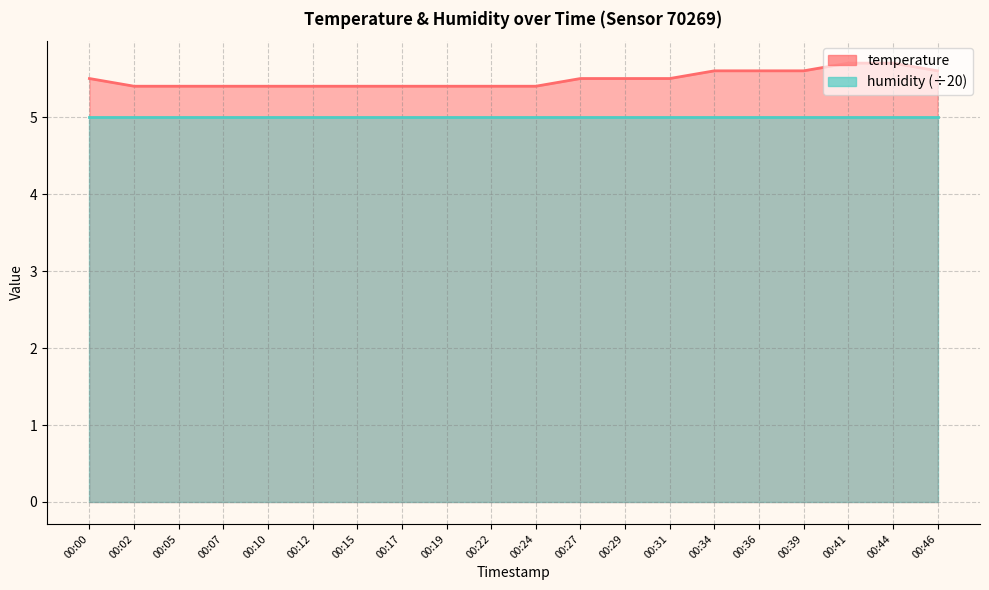

What is the difference between the maximum and minimum values?

0.3